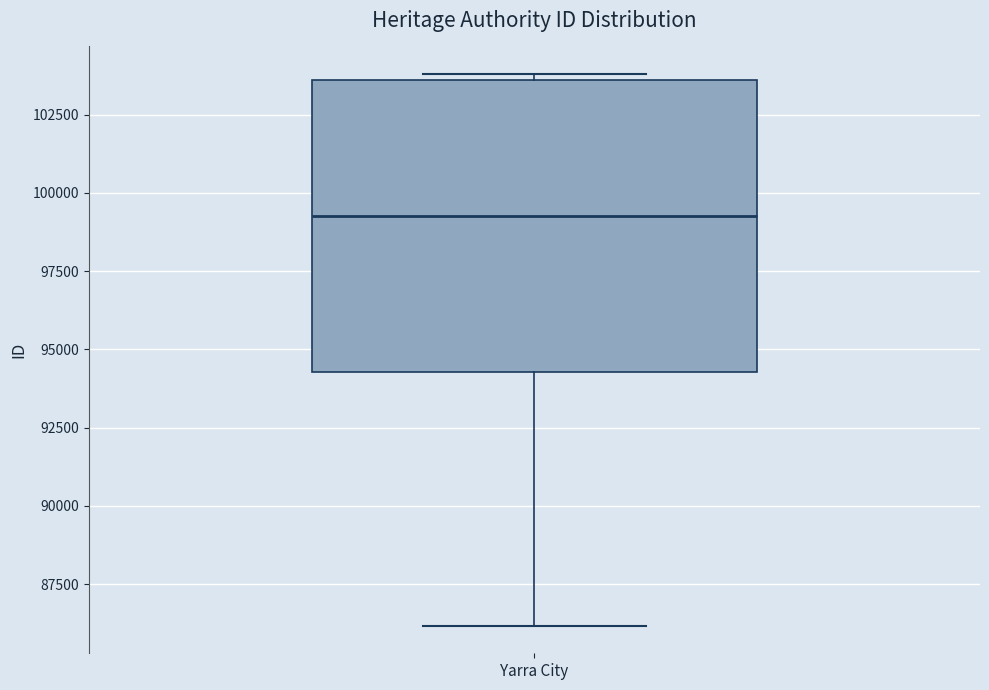

Where does the median line of the box for Yarra City sit on the y-axis? The values are not printed on the chart, so give them approximately, as read against the axis.

99500